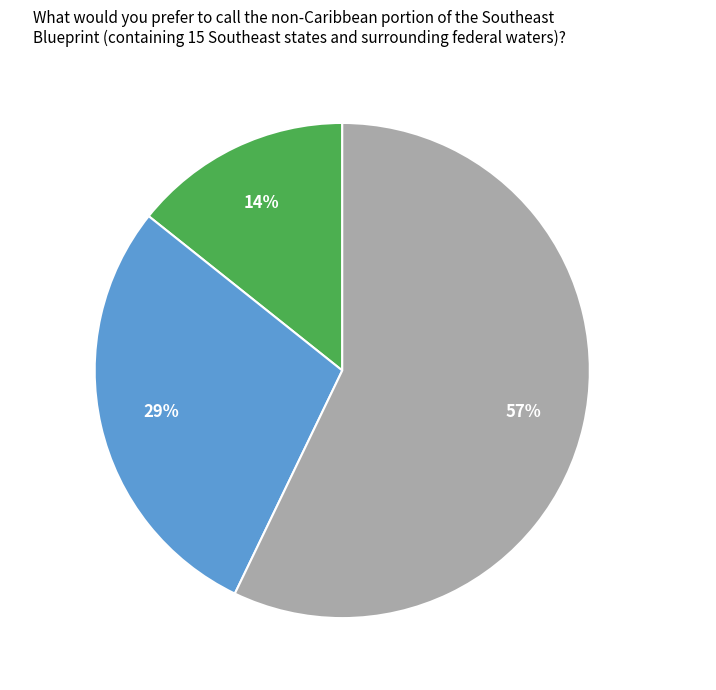

To the nearest percent, what portion does follows represent?

14%